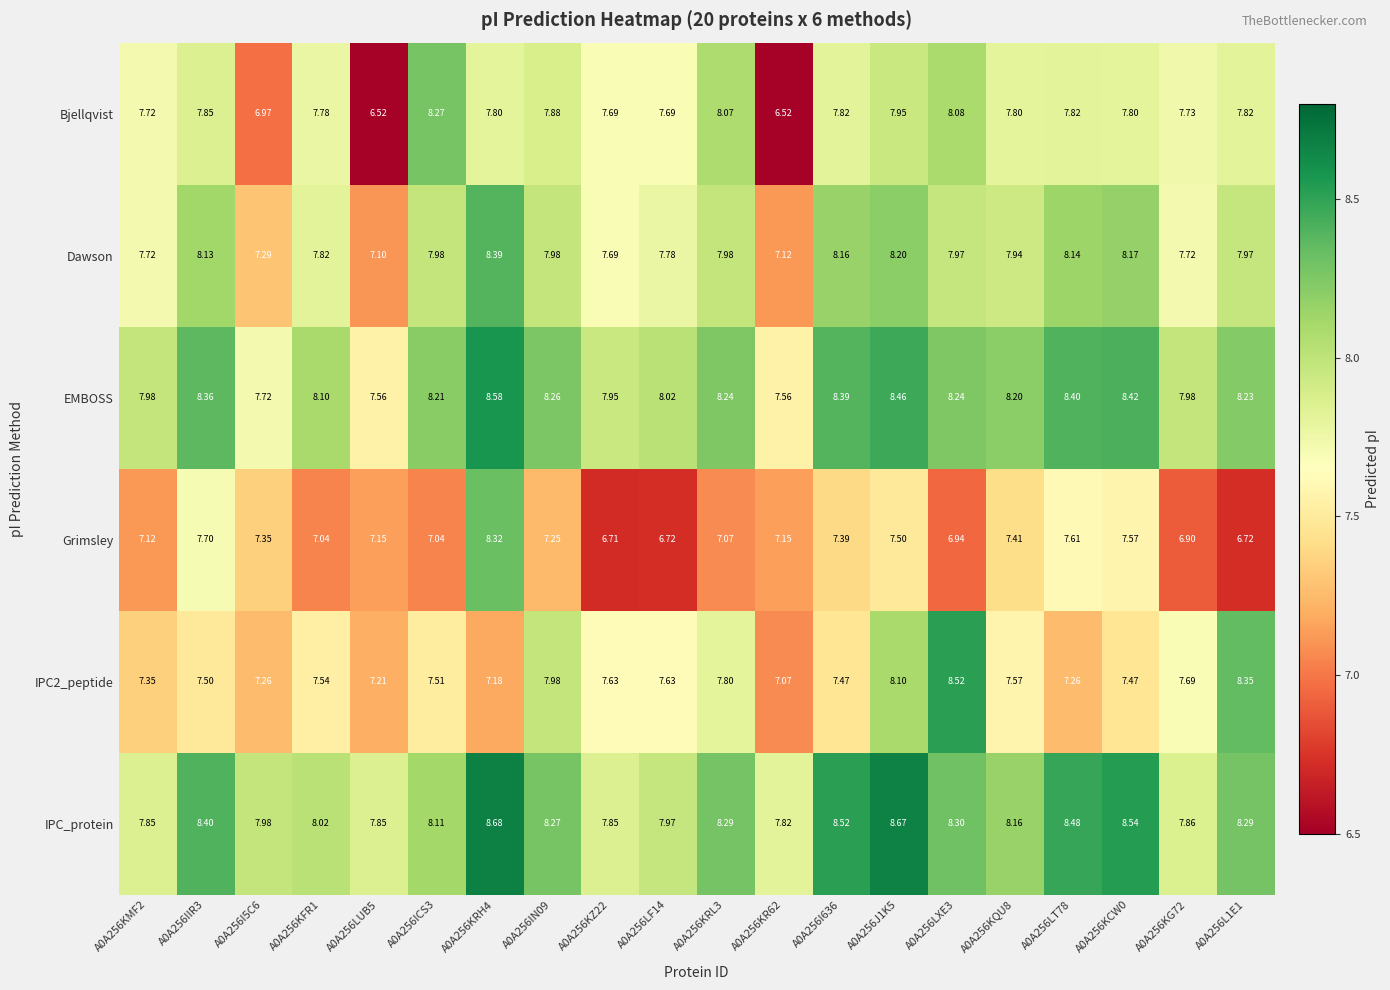

Which series changed the most between A0A256KMF2 and A0A256IIR3?

Grimsley